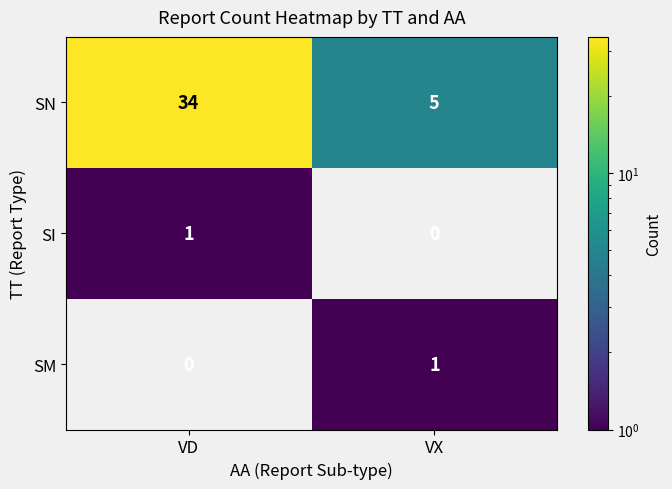

Is it true that SM equals 1 at VX?

True